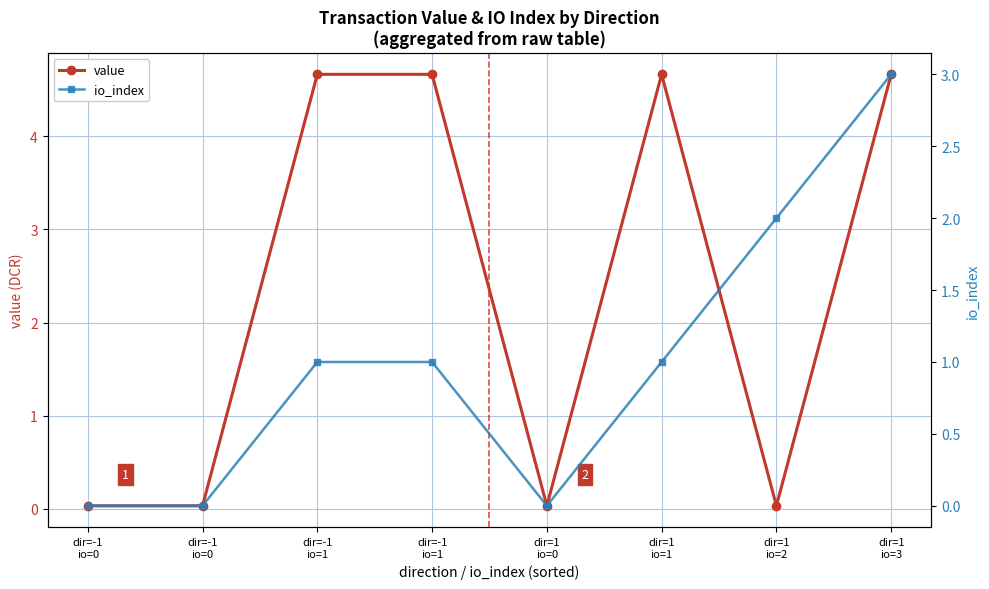

What is the label of the 1st point from the left?

dir=-1
io=0